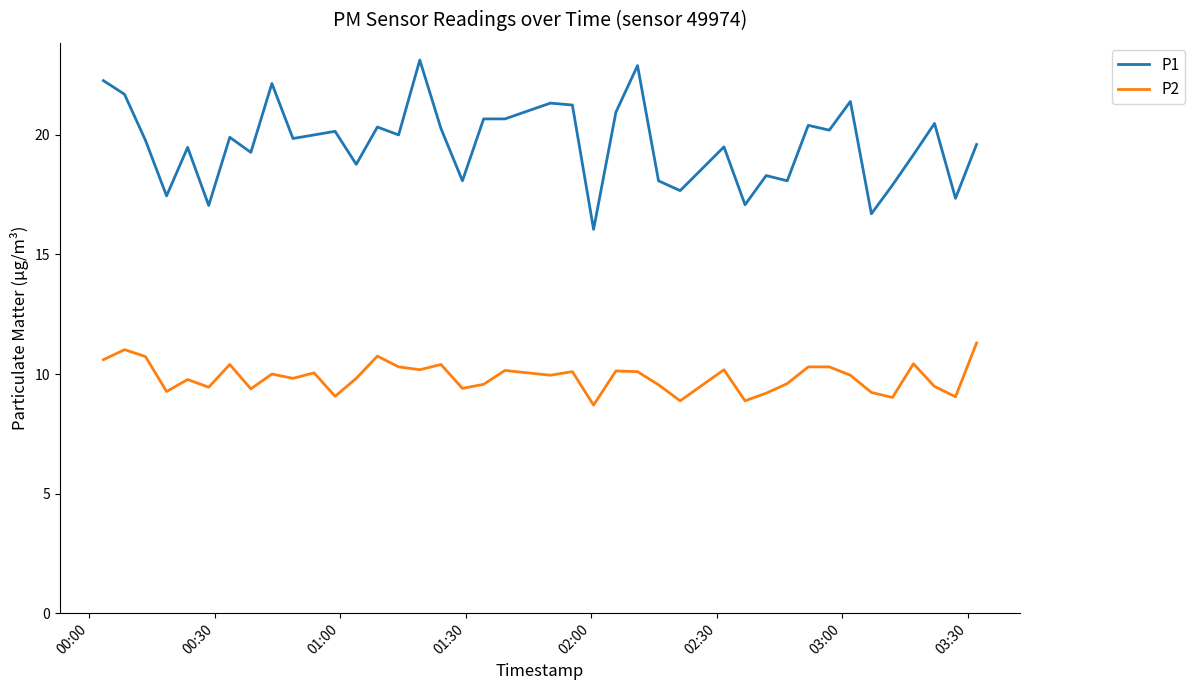

Rank the series by their average value, from highest to lowest.

P1, P2